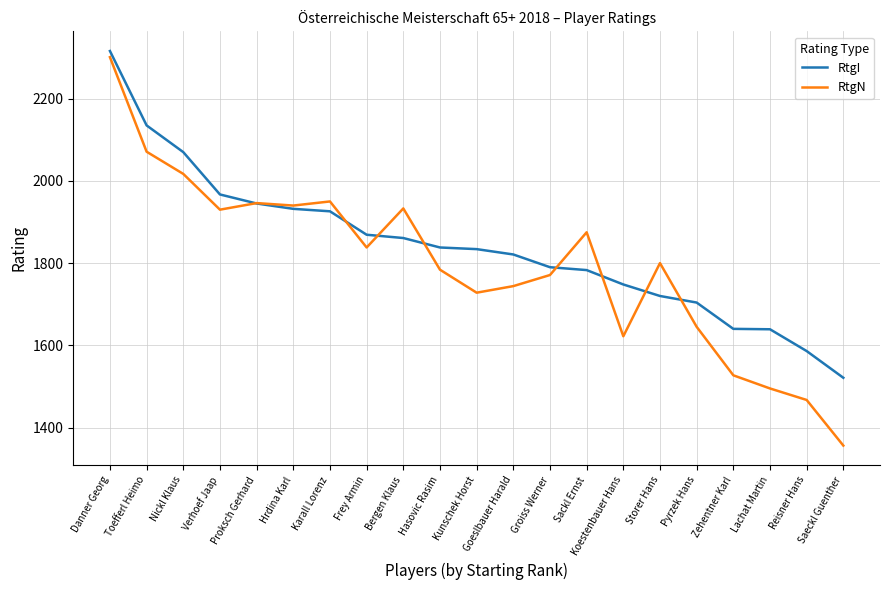

The value of RtgN at Nickl Klaus is 2712. True or false?

False